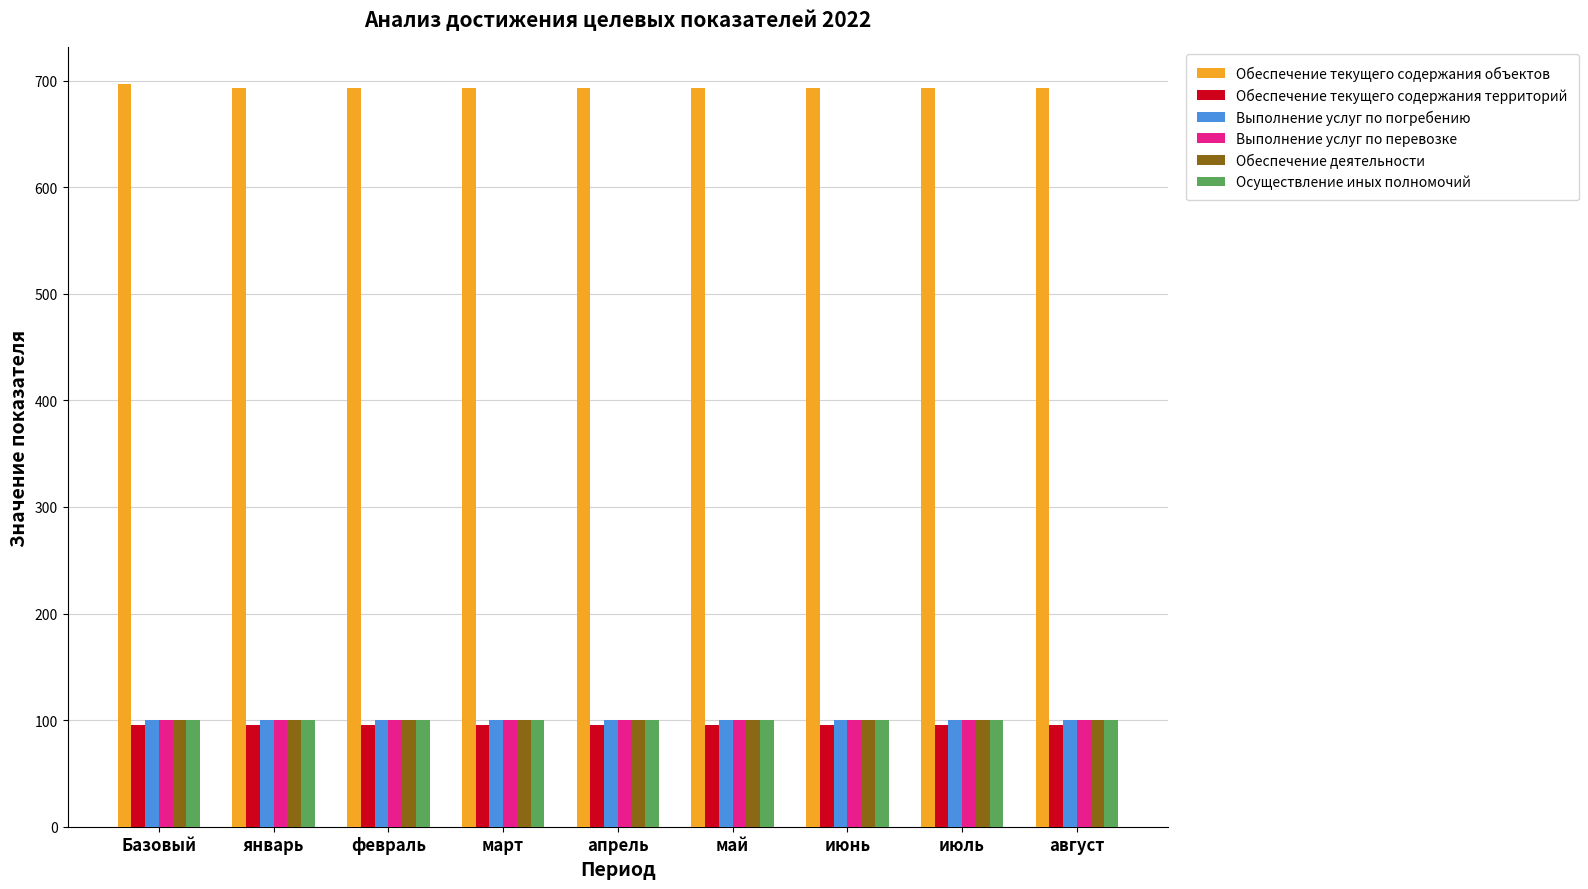

What position from the left is Базовый?

1